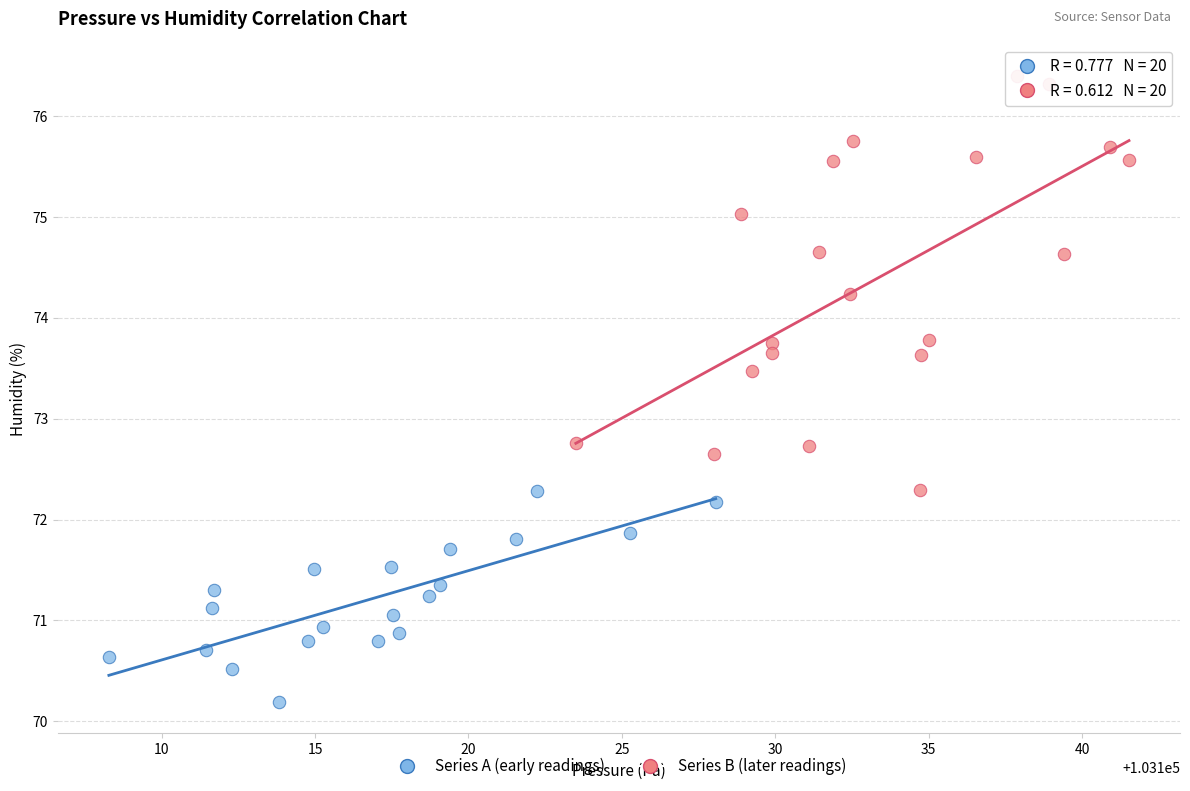

Which series reaches the minimum Y coordinate?

Series A (early readings)